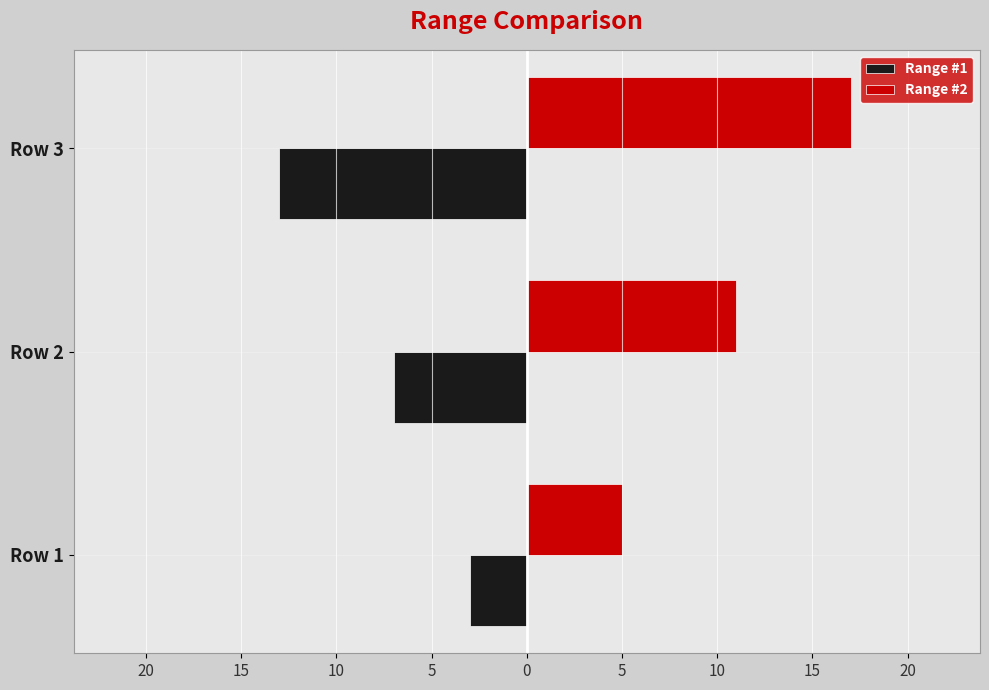

What are all the series names shown in the legend?

Range #1, Range #2